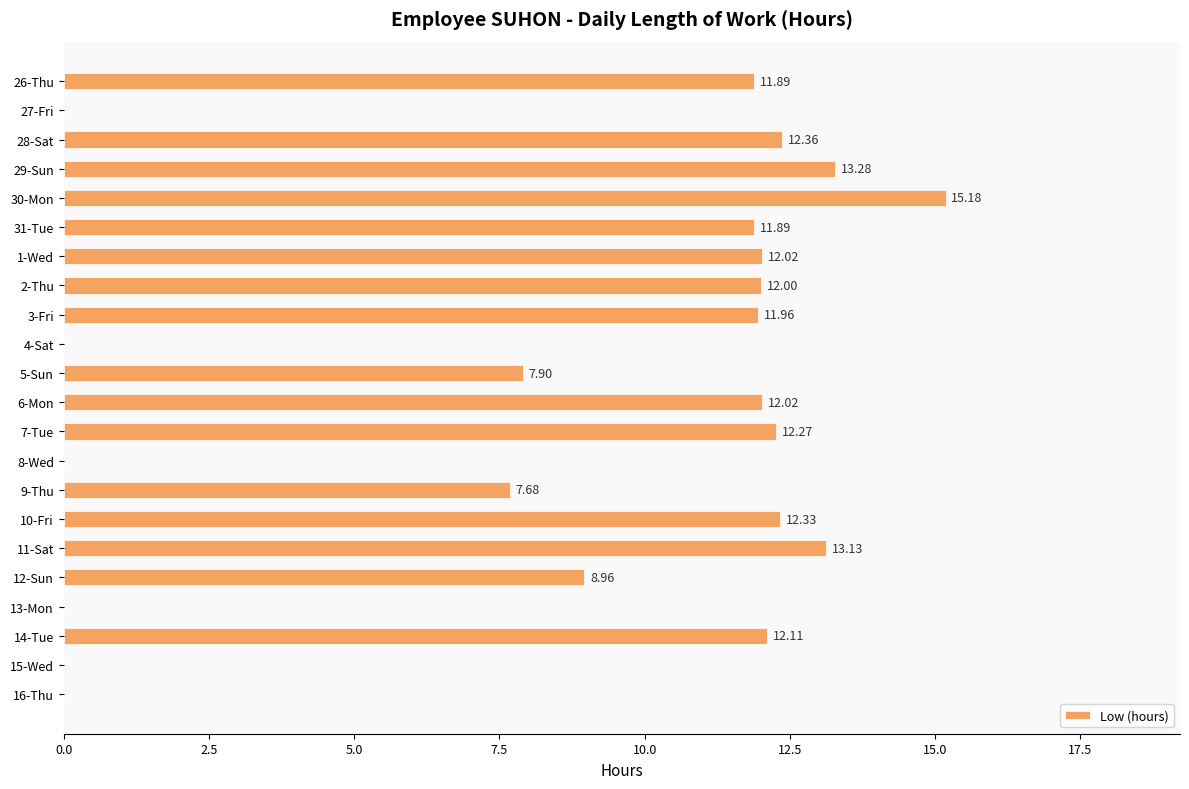

What is the sum of all values?

187.0